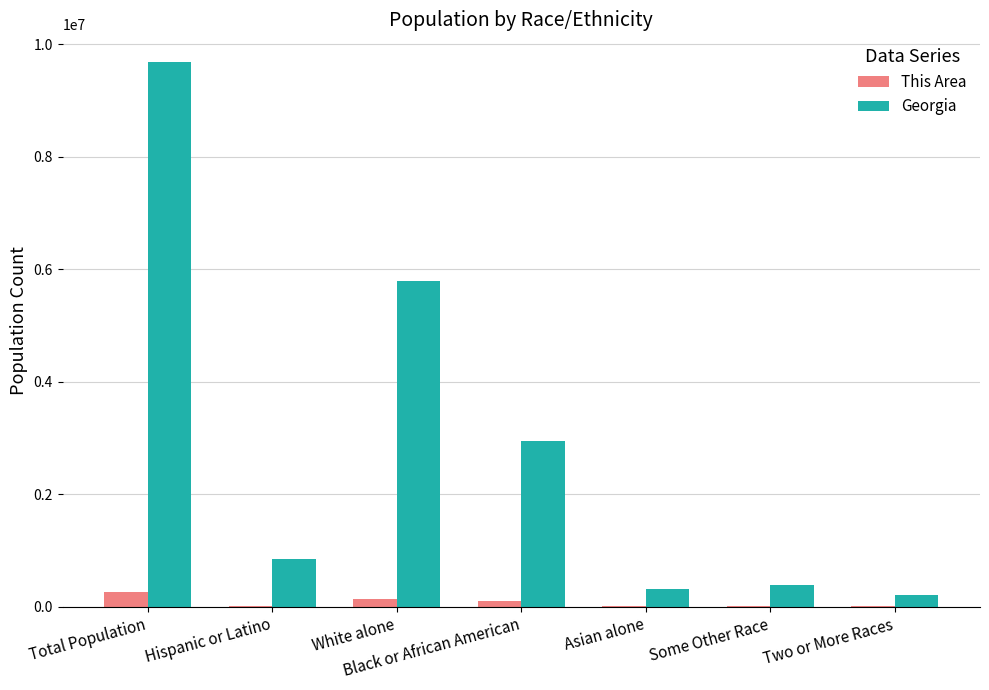

Which series has the largest range (max minus min)?

Georgia